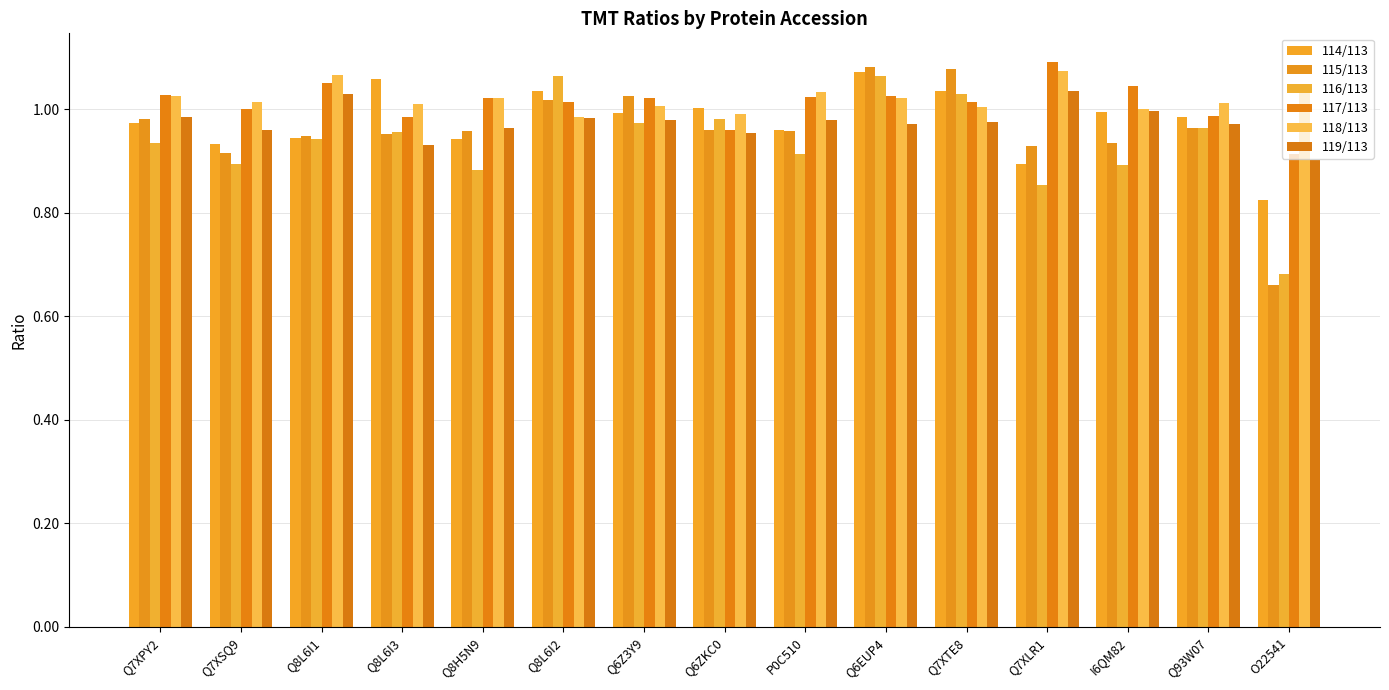

What is the value of the 117/113 bar at the 4th from the left?

1.0